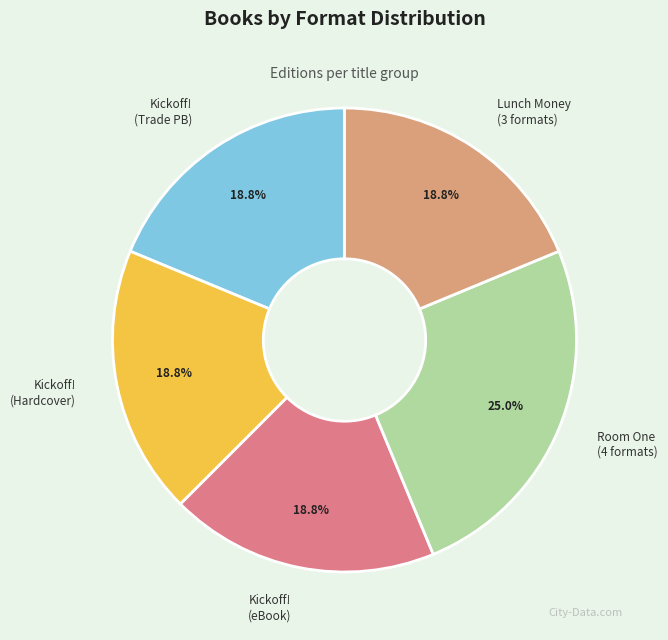

What is the total percentage of Lunch Money (3 formats) and Kickoff! (Hardcover)?

37.5%